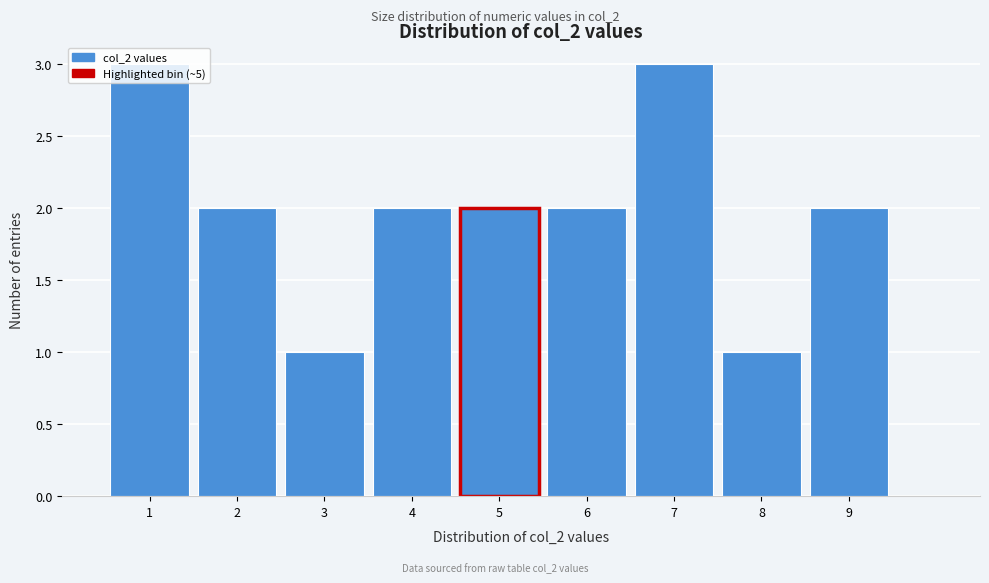

Reading left to right, transcribe this chart: for each bar, give the range it covers on the x-axis and its height. The values are not printed on the chart, so give them approximately, as read against the axis.

0.5 to 1.5: 3
1.5 to 2.5: 2
2.5 to 3.5: 1
3.5 to 4.5: 2
4.5 to 5.5: 2
5.5 to 6.5: 2
6.5 to 7.5: 3
7.5 to 8.5: 1
8.5 to 9.5: 2